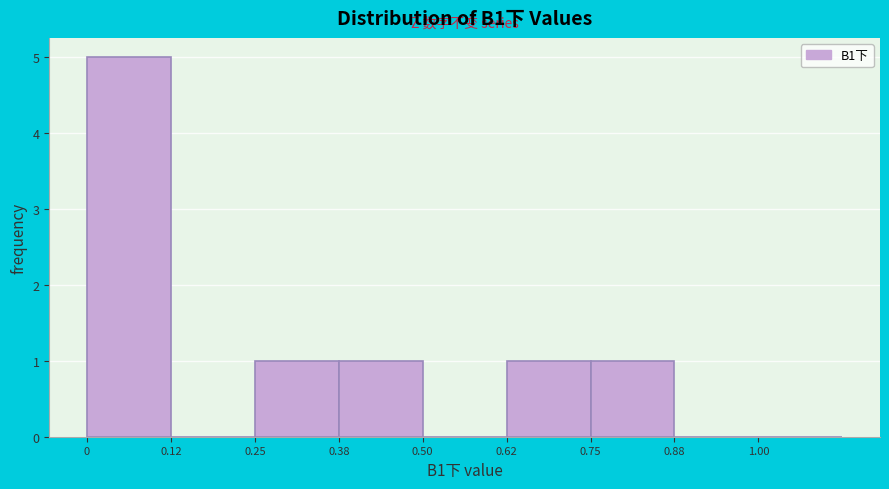

Over which range of the x-axis is the bar tallest?

0.000 to 0.125